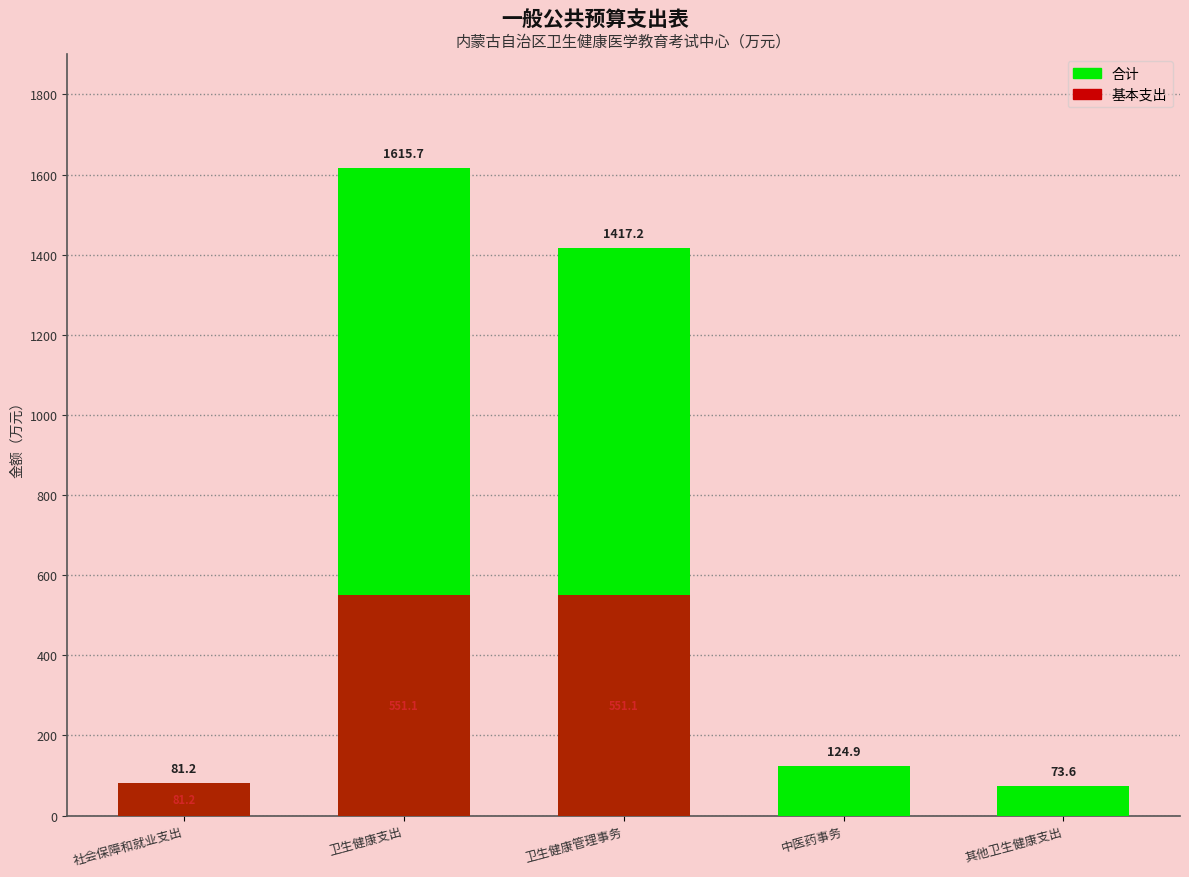

Is the value of 基本支出 at 中医药事务 greater than the value of 合计 at 卫生健康管理事务?

No